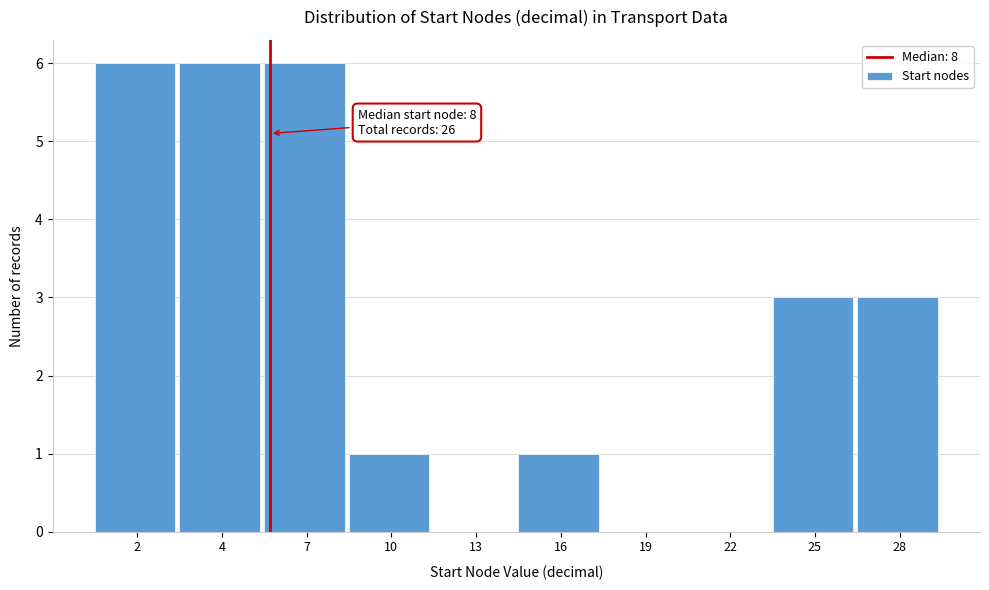

Reading left to right, list all the values displayed in this chart.

2=6	4=6	7=6	10=1	13=0	16=1	19=0	22=0	25=3	28=3